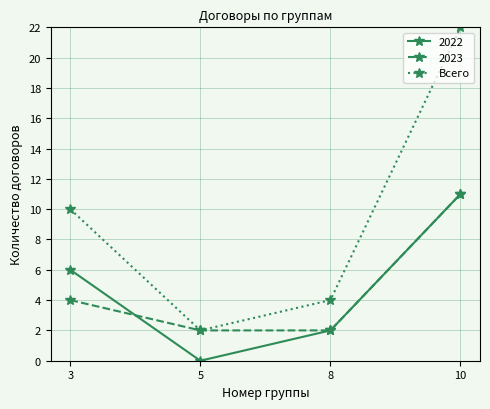

Reading left to right, list all the values displayed in this chart.

2022: 6	0	2	11
2023: 4	2	2	11
Всего: 10	2	4	22